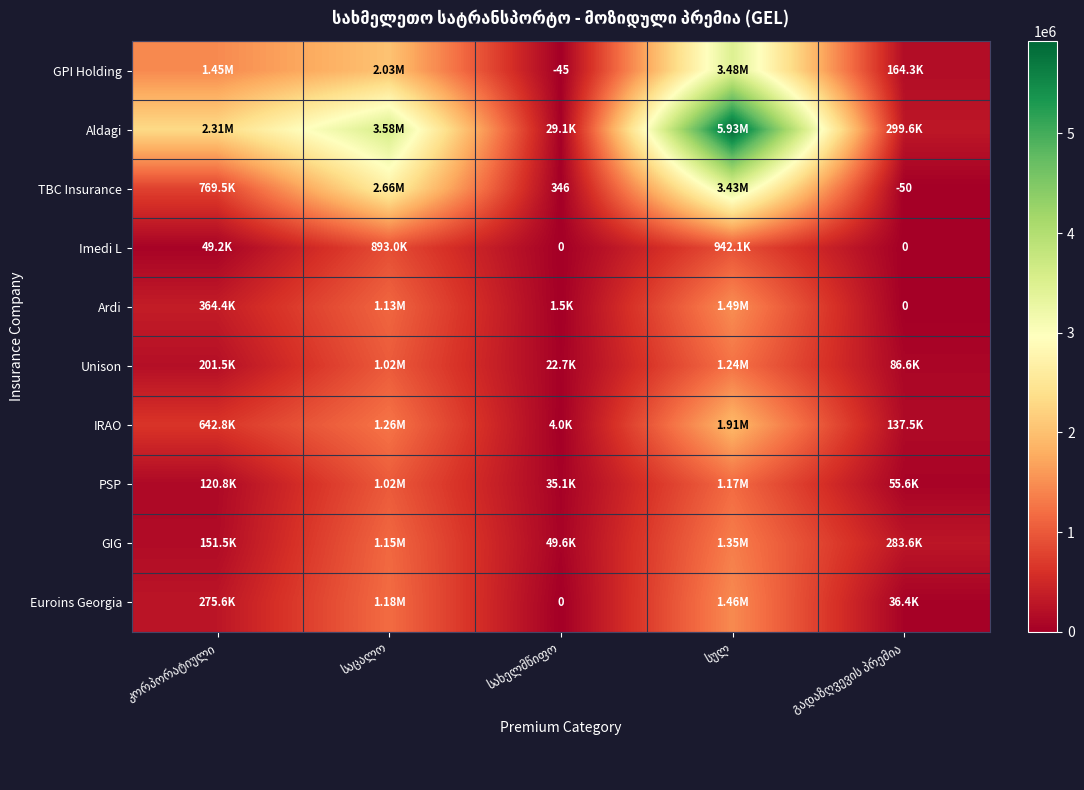

What is the difference between the maximum and minimum values in the Unison series?

1219972.1